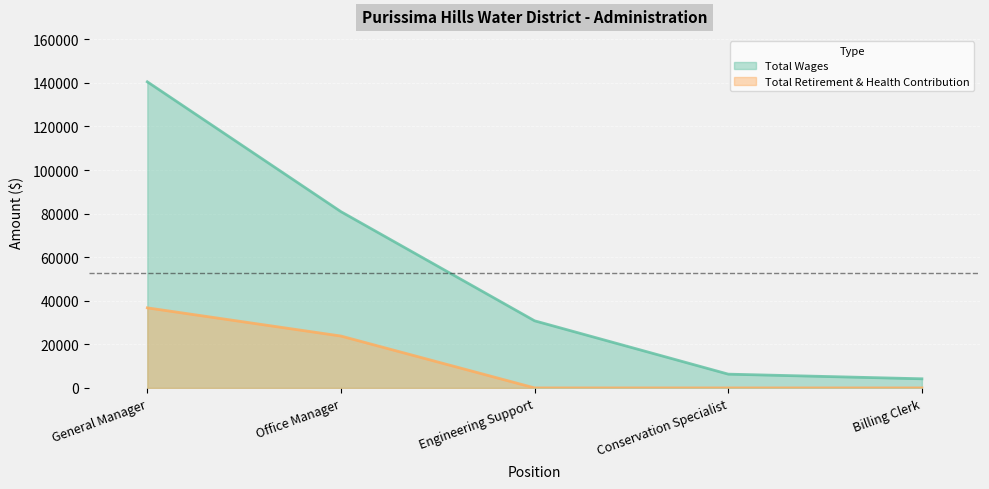

What is the difference between the highest and lowest values at Office Manager?

57087